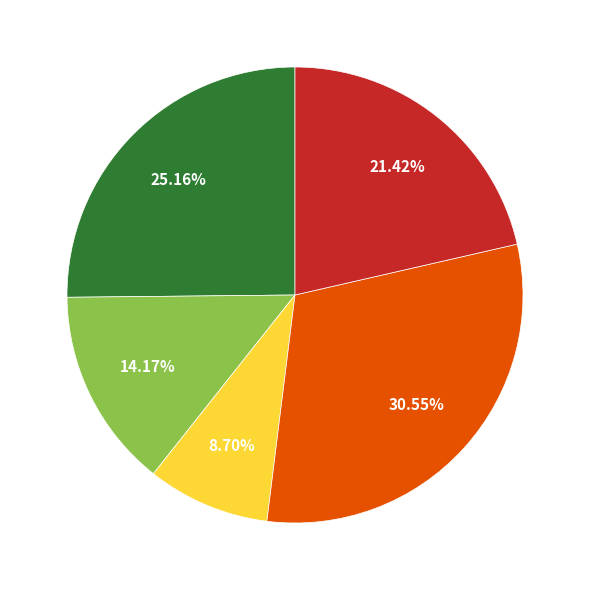

Does any single category account for the majority?

No